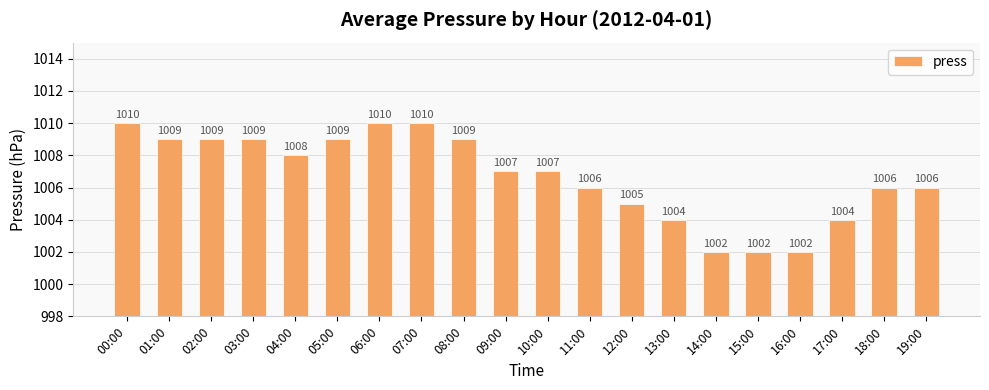

True or false: the data shows 229 at 02:00.

False